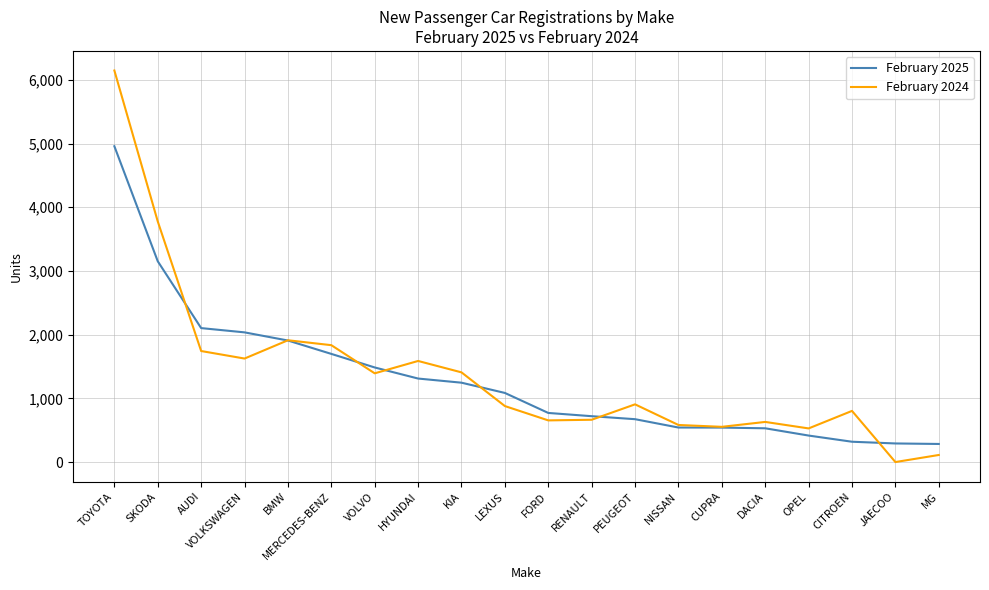

How many values in February 2024 are above zero?

19